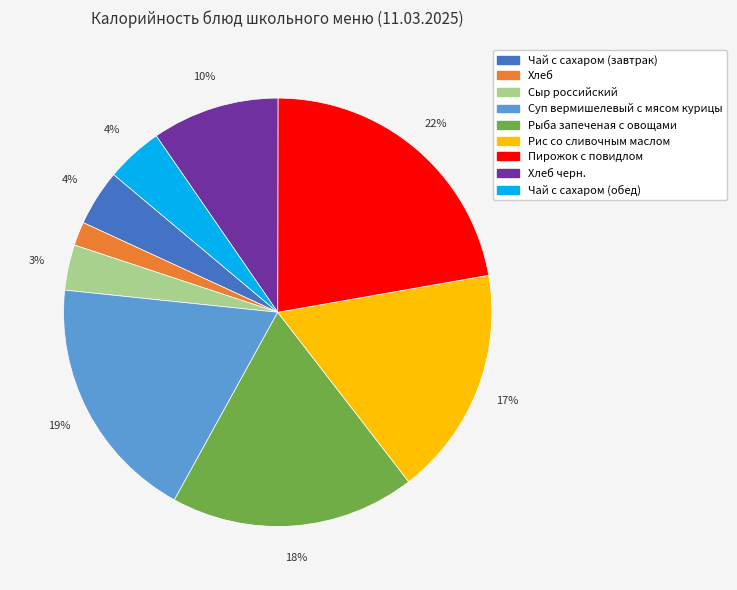

To the nearest percent, what is the average slice percentage?

11%